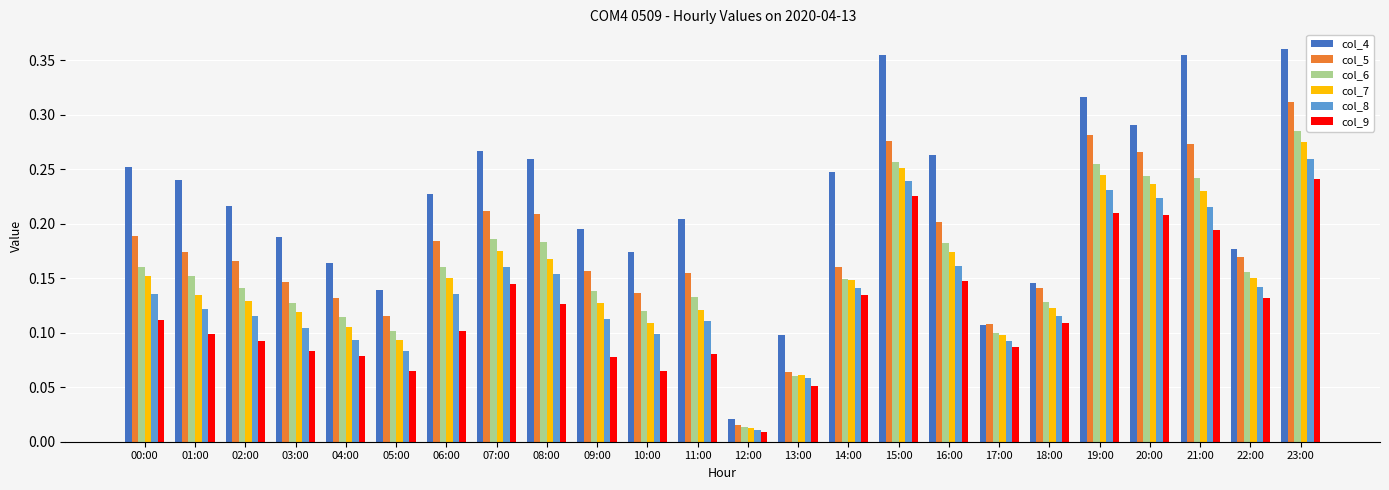

What is the total value across all series at 04:00?

0.7